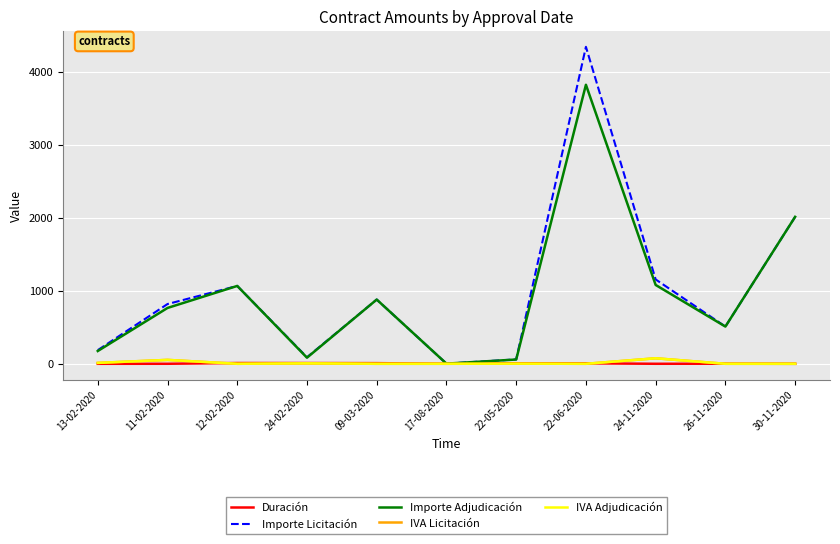

The value of Duración at 09-03-2020 is 3.6. True or false?

False